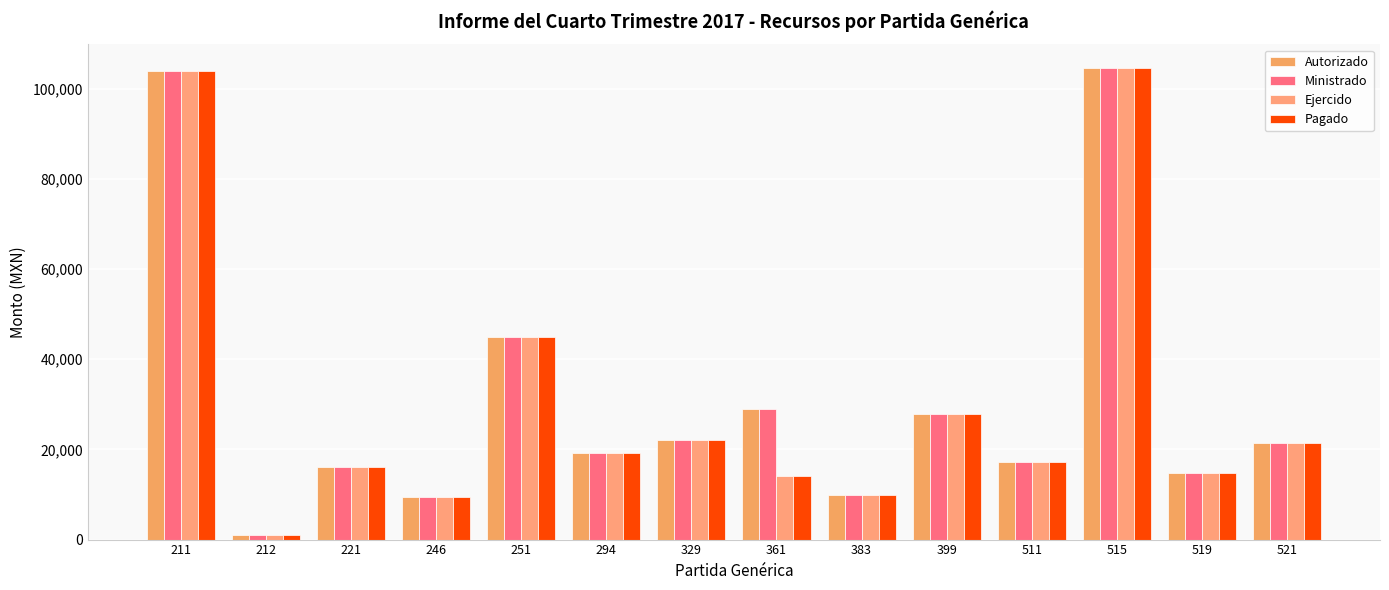

How many groups of bars are there?

14